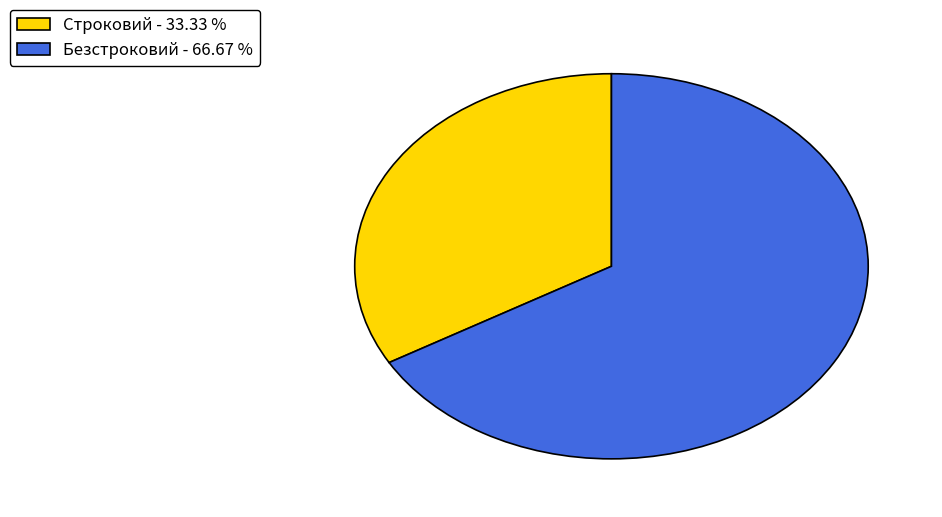

True or false: Безстроковий accounts for 67% of the total.

True